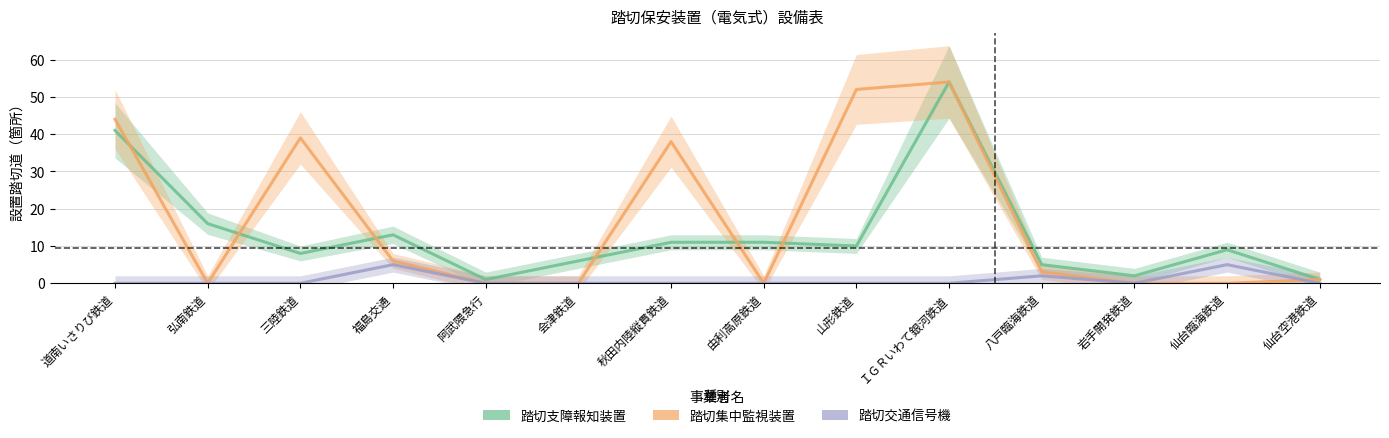

Rank the categories by 踏切支障報知装置 value from highest to lowest.

ＩＧＲいわて銀河鉄道, 道南いさりび鉄道, 弘南鉄道, 福島交通, 秋田内陸縦貫鉄道, 由利高原鉄道, 山形鉄道, 仙台臨海鉄道, 三陸鉄道, 会津鉄道, 八戸臨海鉄道, 岩手開発鉄道, 阿武隈急行, 仙台空港鉄道